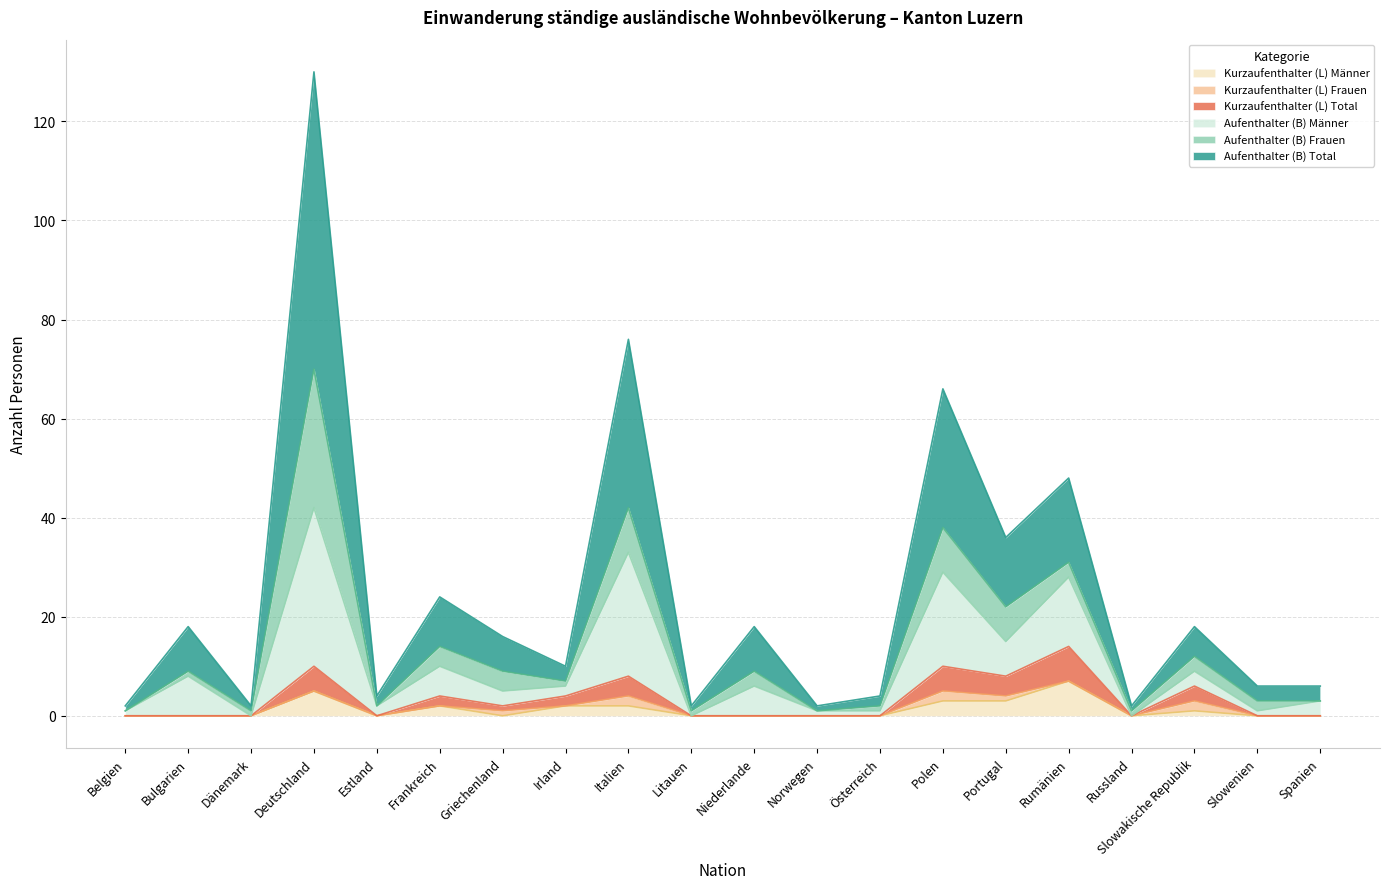

Does the chart display data point markers on the line(s)?

No